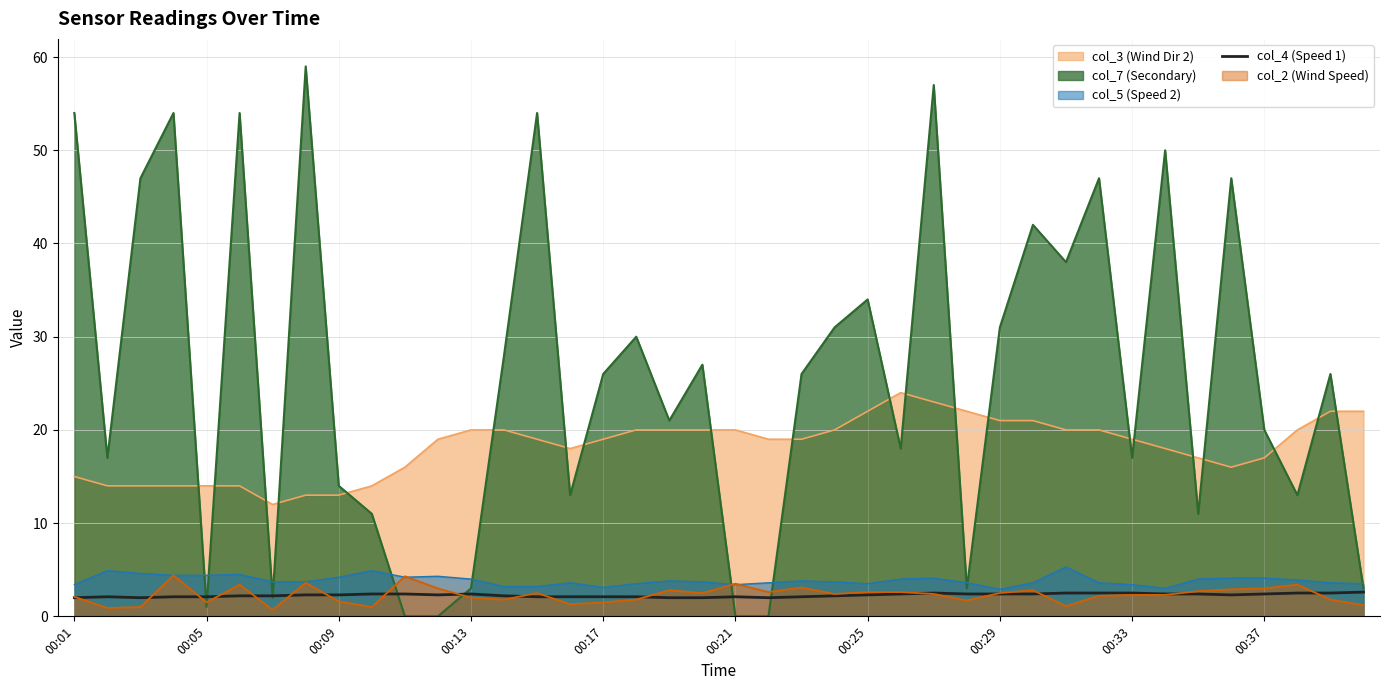

True or false: there are more than 1 points higher than both neighbors.

True